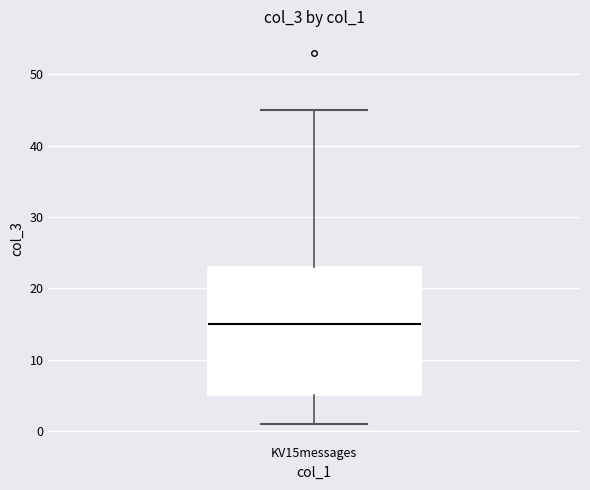

Read this box plot against the y-axis: the position of the median line, the range covered by the box, and the ends of both whiskers. The values are not printed on the chart, so give them approximately, as read against the axis.

median 15, box 5 to 23, whiskers 1 to 45